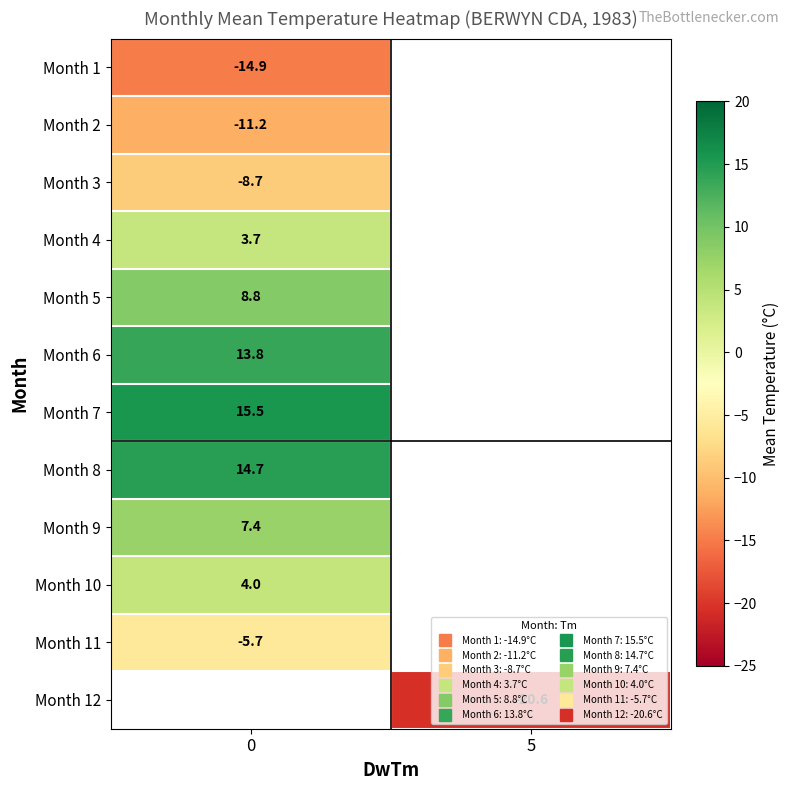

List the labels in order of Month 6 value, smallest first.

0, 5